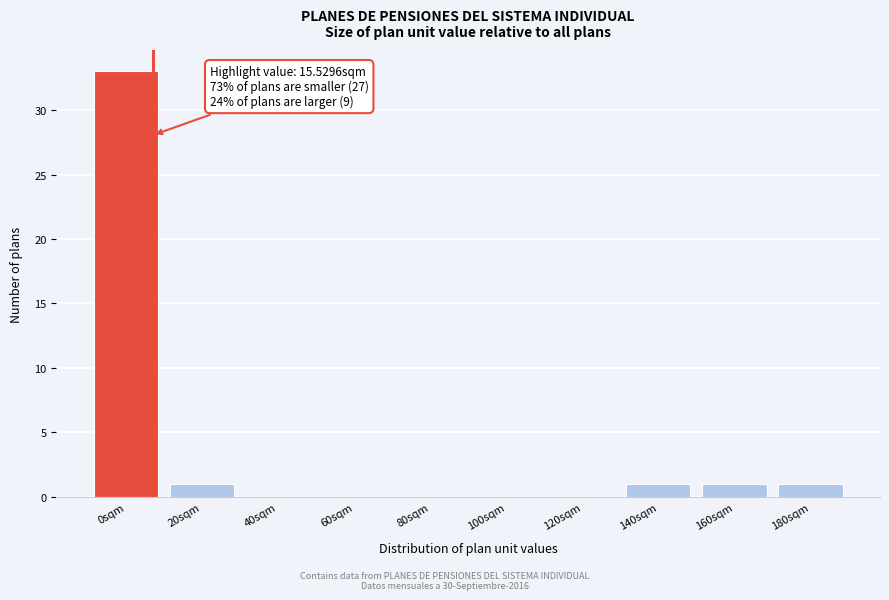

Reading left to right, transcribe all the data shown in this chart.

0sqm=33	20sqm=1	40sqm=0	60sqm=0	80sqm=0	100sqm=0	120sqm=0	140sqm=1	160sqm=1	180sqm=1